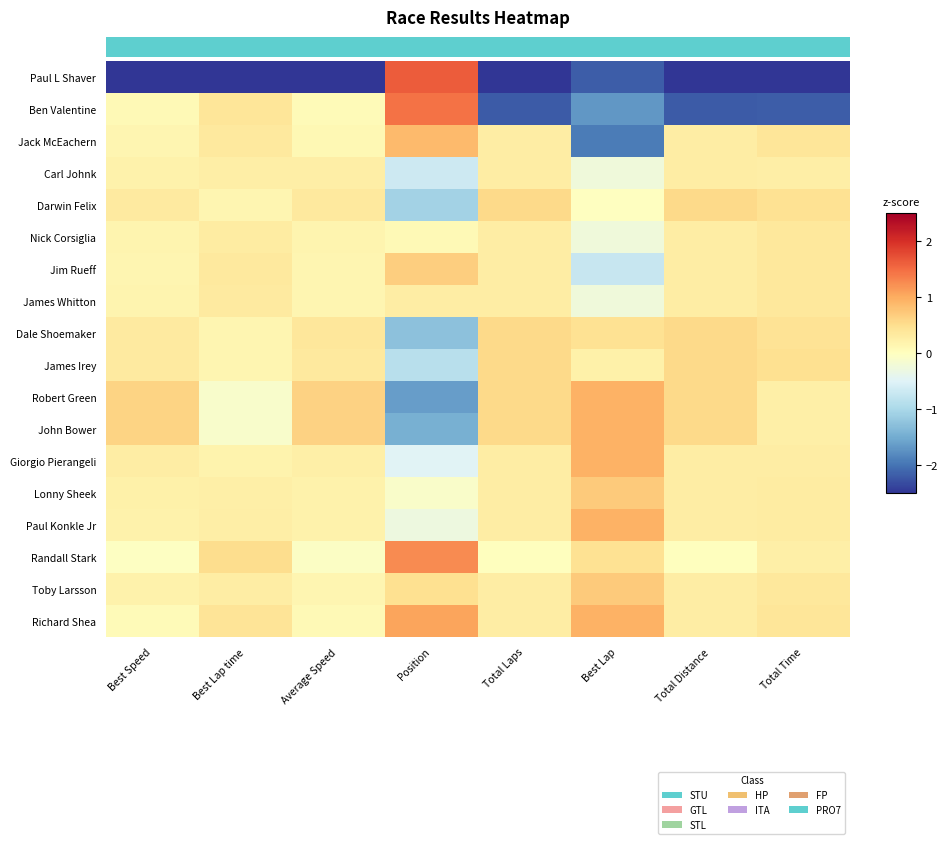

Which series has the largest total across all categories?

Richard Shea